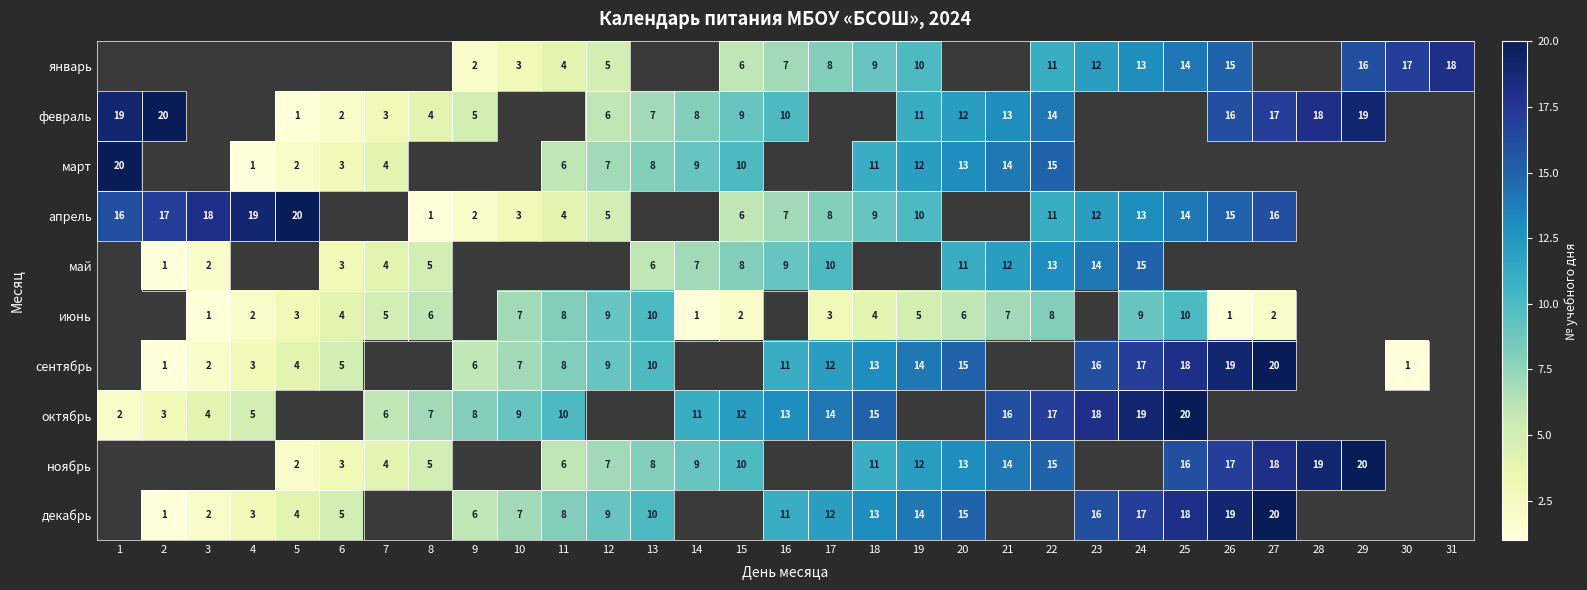

The декабрь series shows 1 at 3. True or false?

False